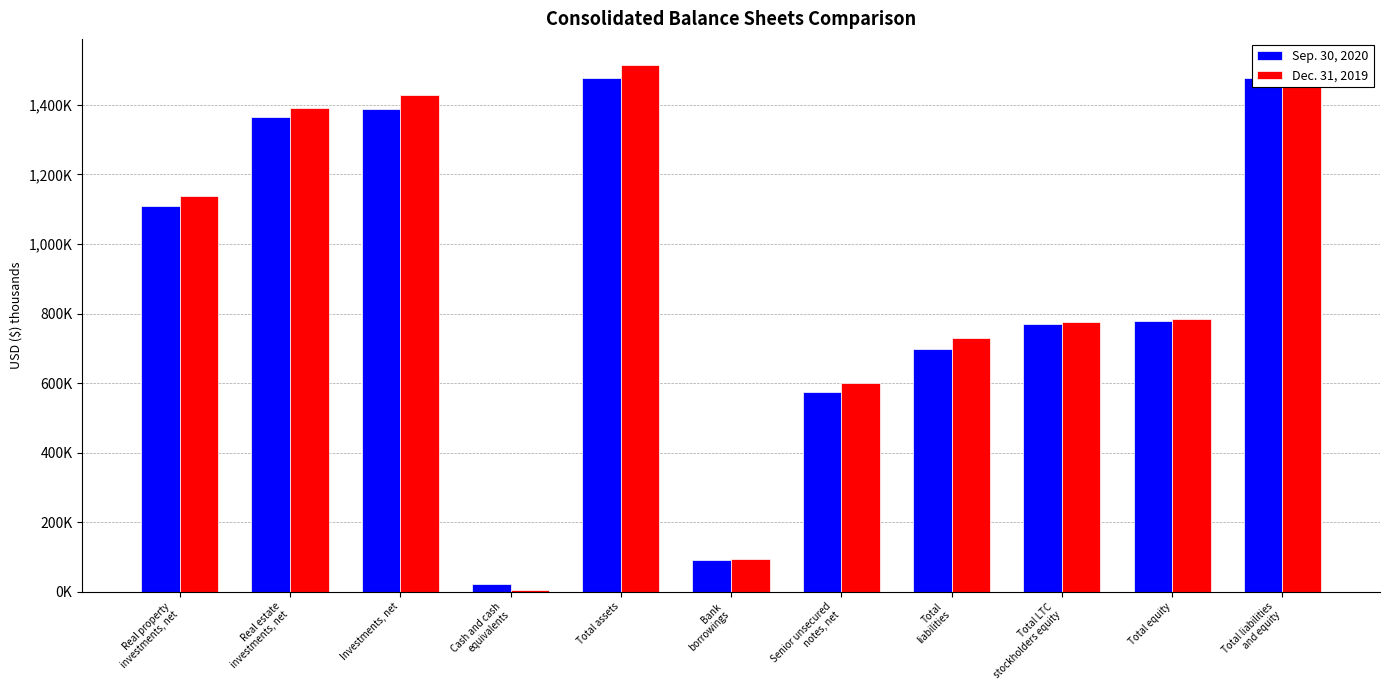

How many data points does each series have?

11